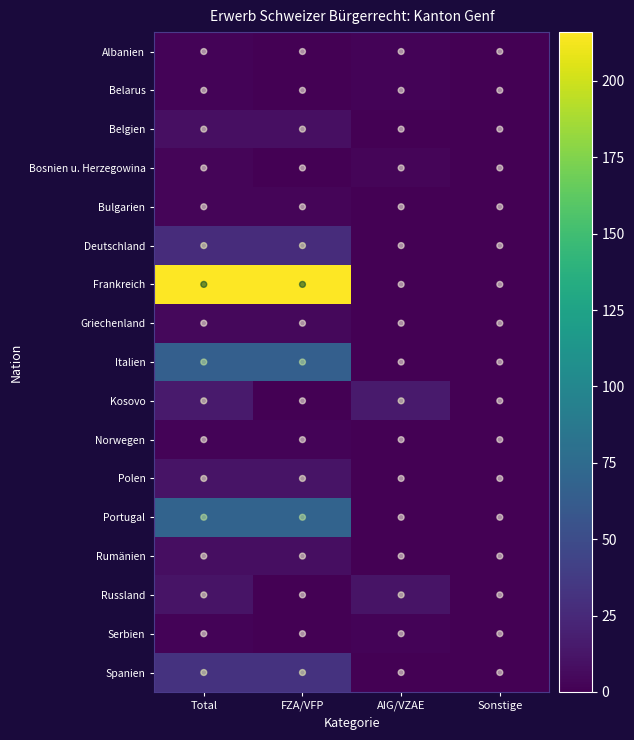

Which category has the highest value across all series?

Total